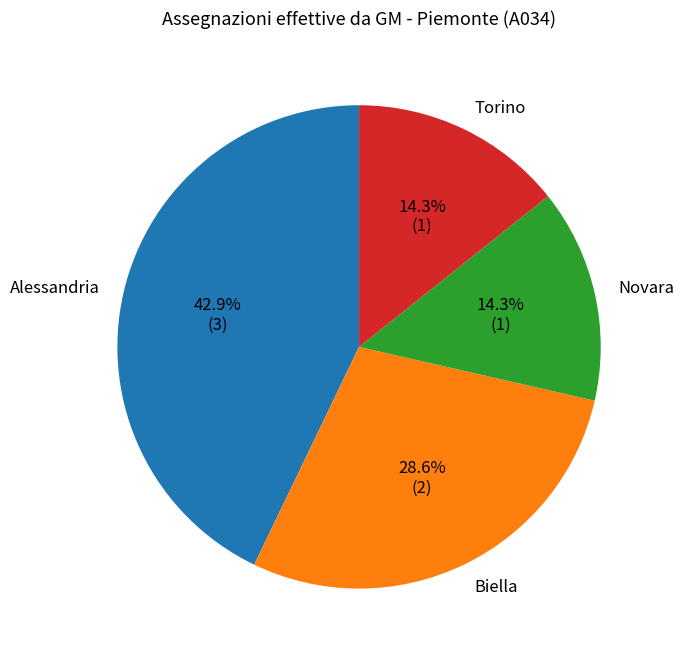

To the nearest percent, what portion does Novara represent?

14%